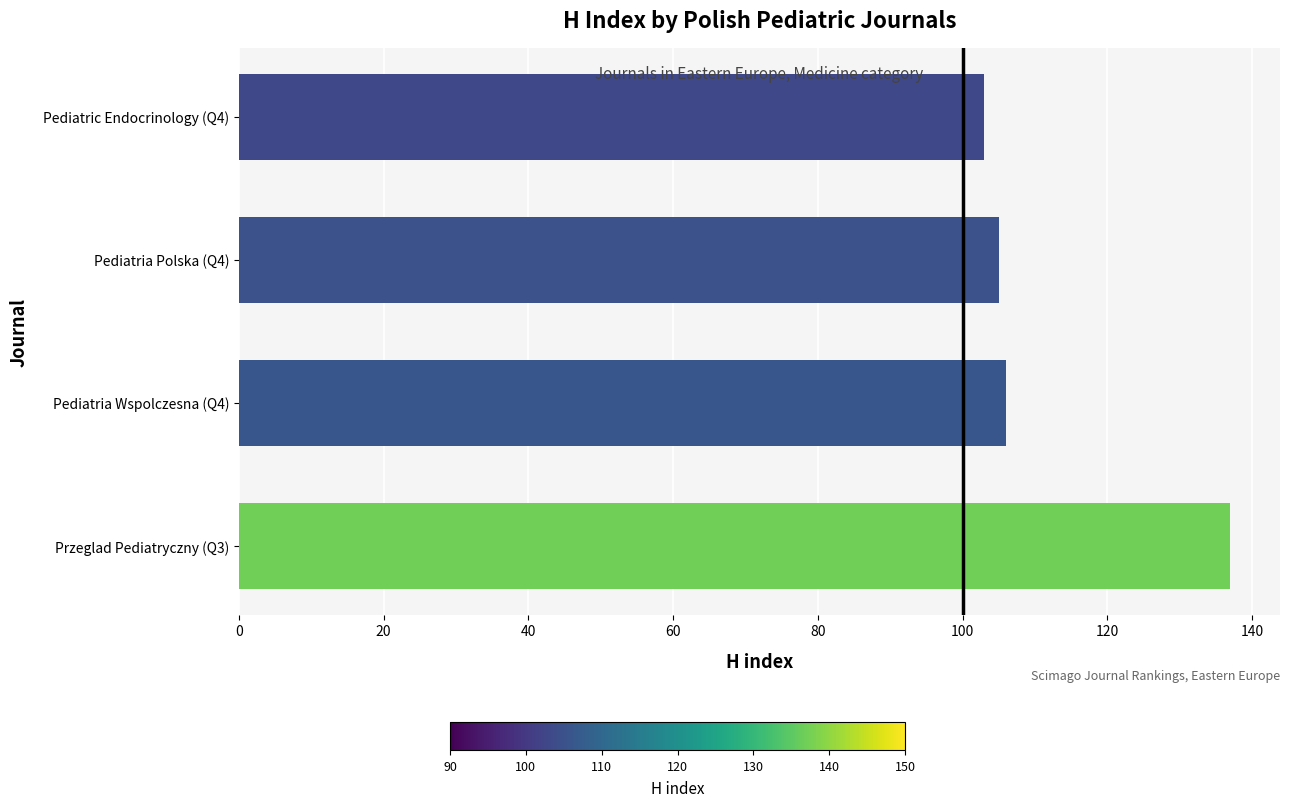

Count the number of data series in this chart.

1